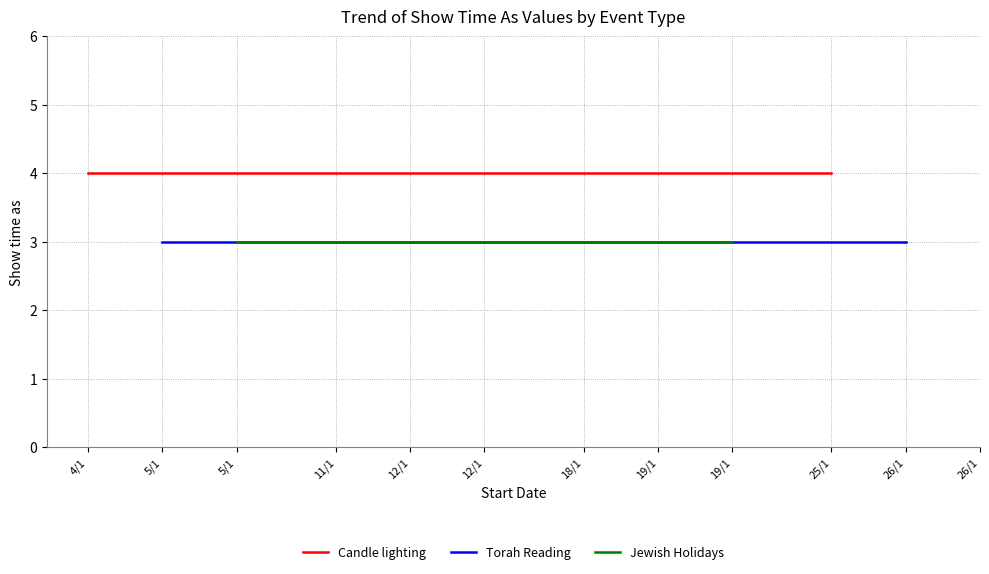

Reading right to left, list all the values displayed in this chart.

4	3	3	3	4	4	3	4	4	3	3	4	4	3	3	4